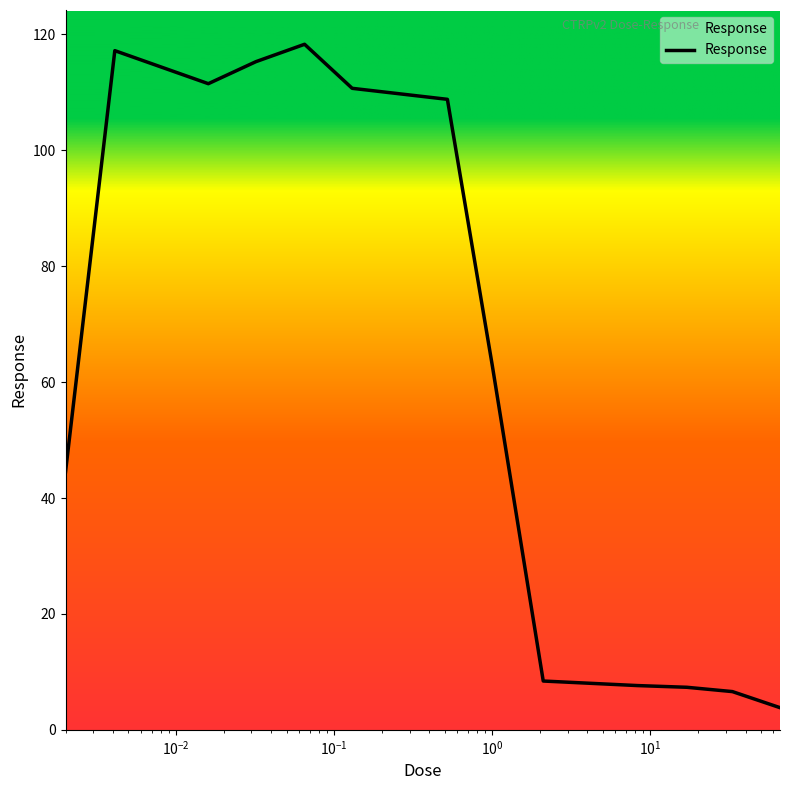

What is the minimum value shown in the chart?

3.8